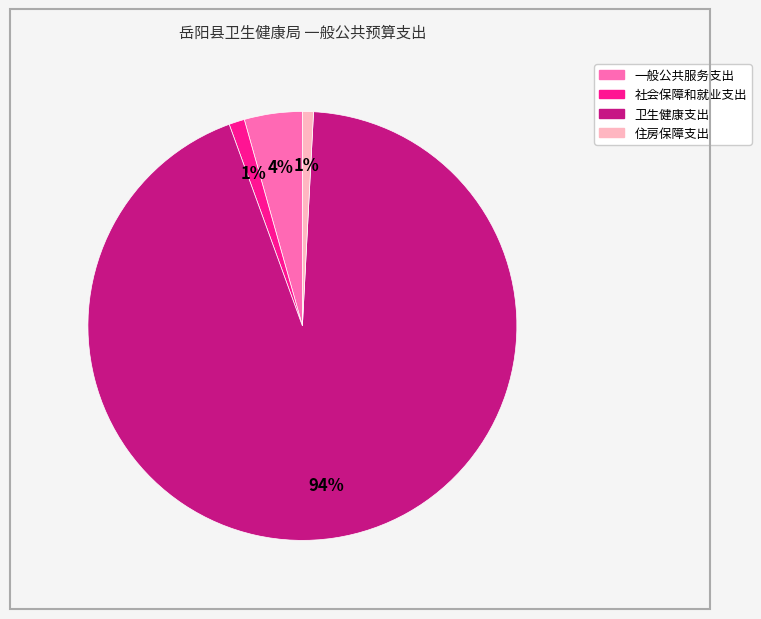

What is the largest slice in the pie chart?

卫生健康支出